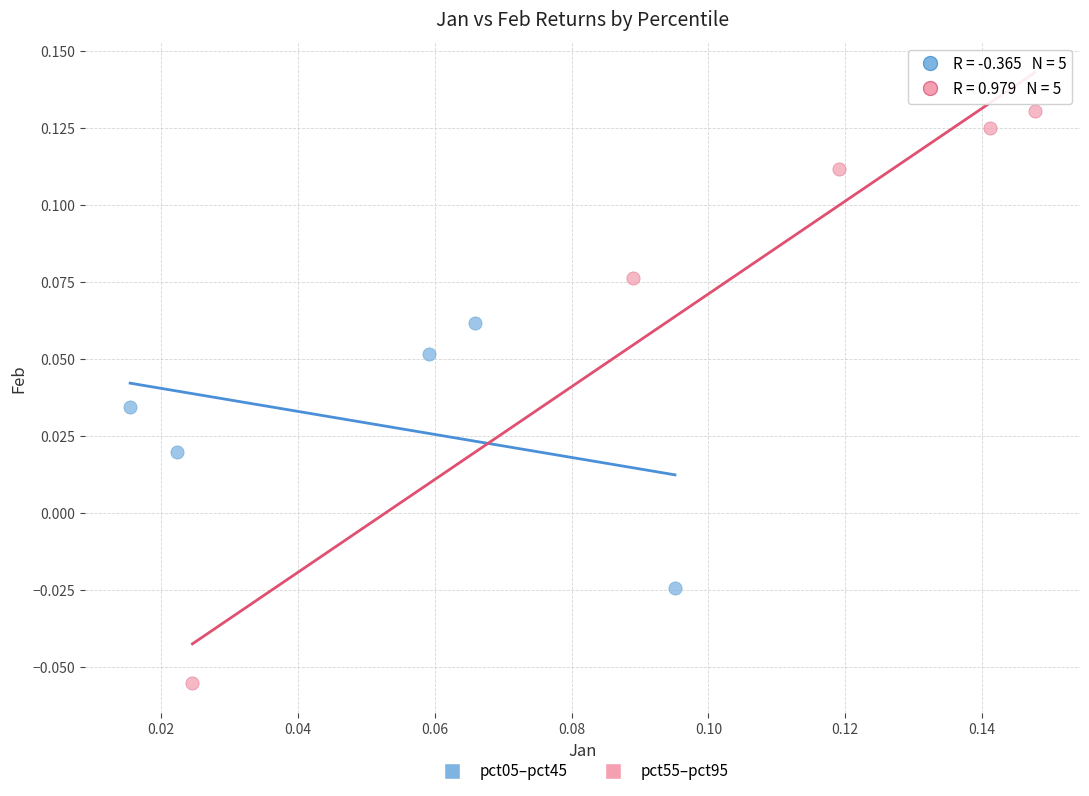

Which series reaches the minimum Y coordinate?

pct55–pct95